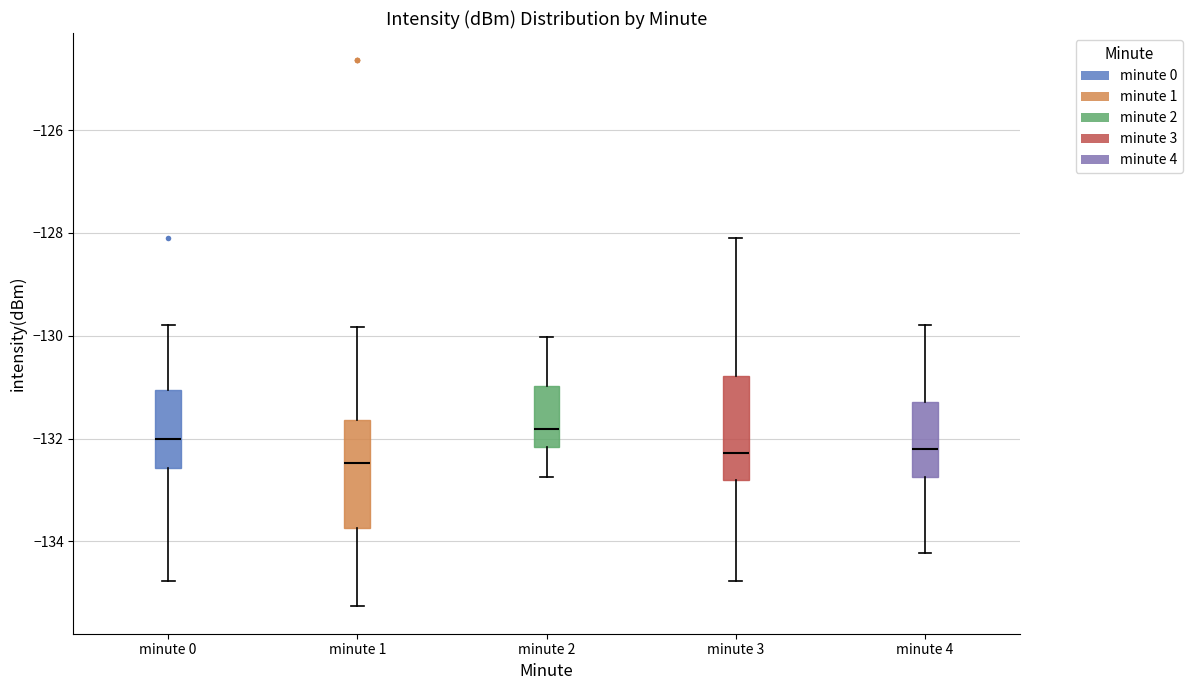

Reading left to right, read every box against the y-axis: the position of its median line, the range the box covers, and the ends of its whiskers. The values are not printed on the chart, so give them approximately, as read against the axis.

minute 0: median -132.0, box -132.6 to -131.0, whiskers -134.8 to -129.8
minute 1: median -132.4, box -133.8 to -131.6, whiskers -135.2 to -129.8
minute 2: median -131.8, box -132.2 to -131.0, whiskers -132.8 to -130.0
minute 3: median -132.2, box -132.8 to -130.8, whiskers -134.8 to -128.2
minute 4: median -132.2, box -132.8 to -131.2, whiskers -134.2 to -129.8